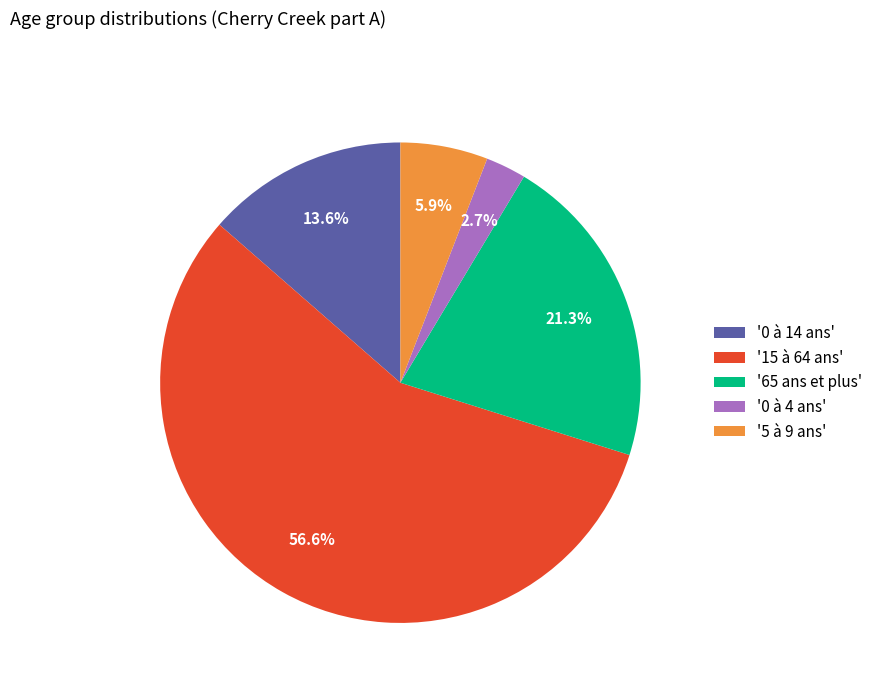

Rank the categories by value from lowest to highest.

'0 à 4 ans', '5 à 9 ans', '0 à 14 ans', '65 ans et plus', '15 à 64 ans'